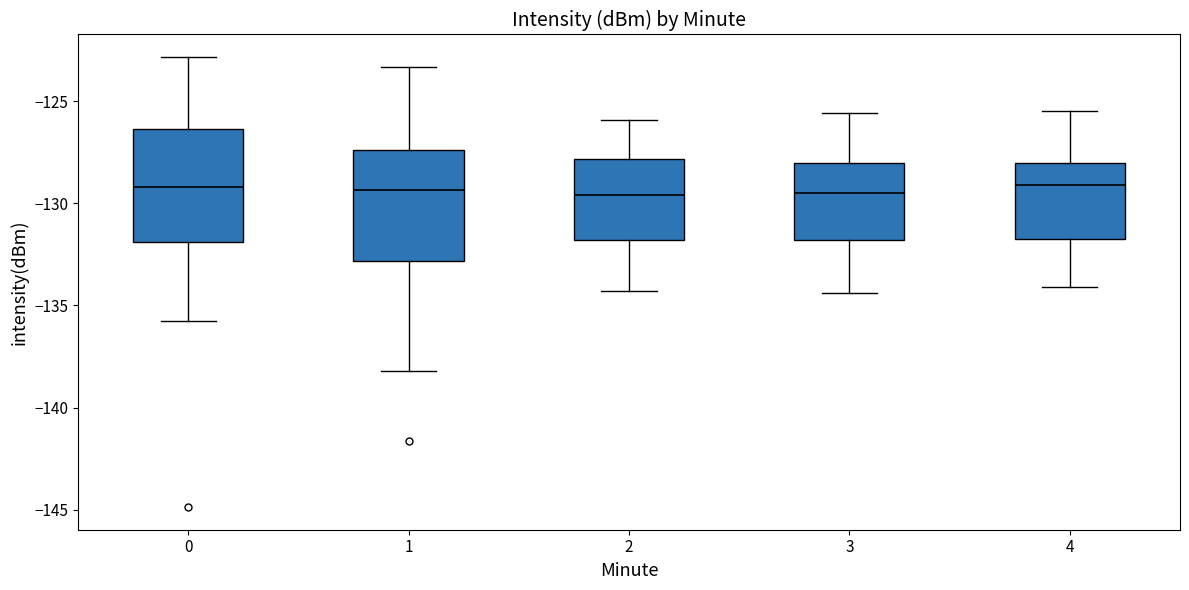

Where does the median line of the box at x = 2 sit on the y-axis? The values are not printed on the chart, so give them approximately, as read against the axis.

-129.5